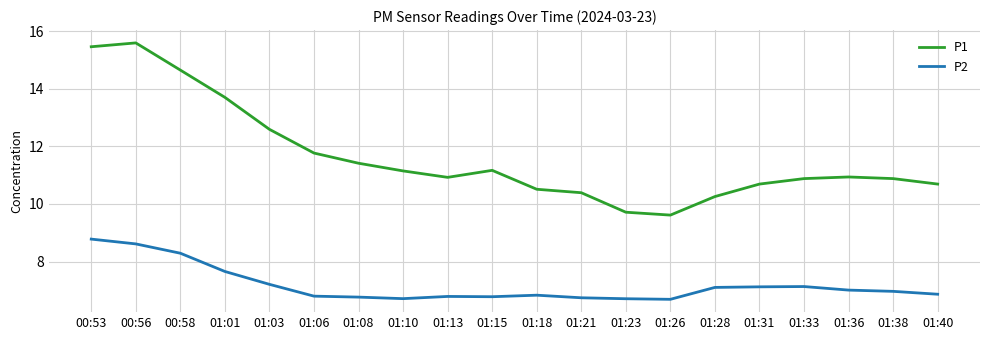

True or false: P1 and P2 cross at least once.

False